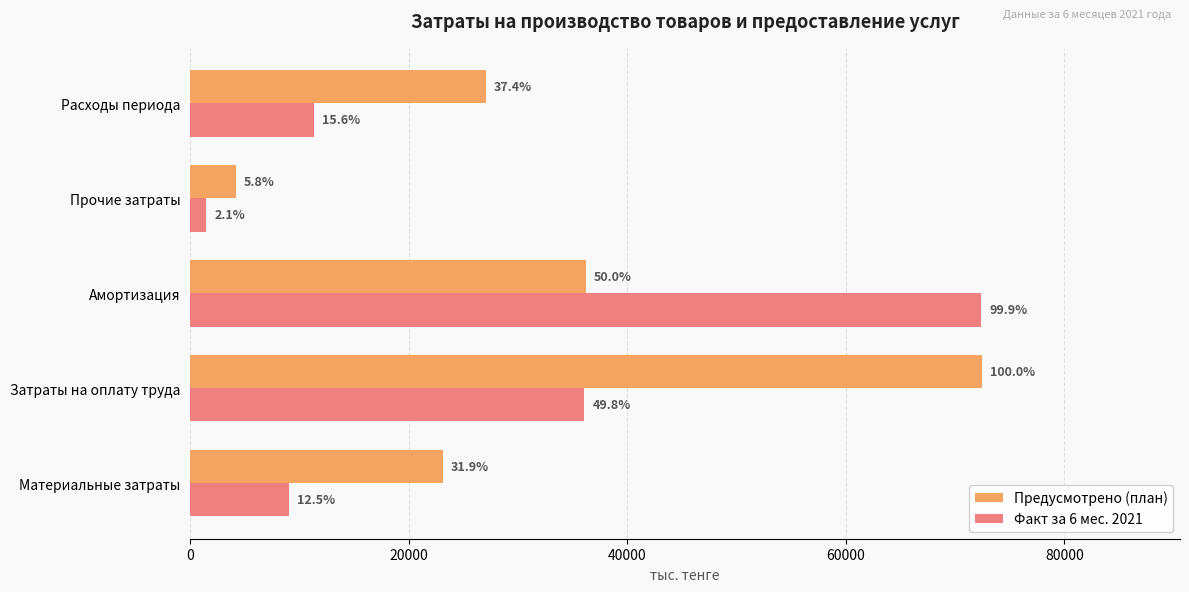

Rank the series by their maximum value, from lowest to highest.

Факт за 6 мес. 2021, Предусмотрено (план)